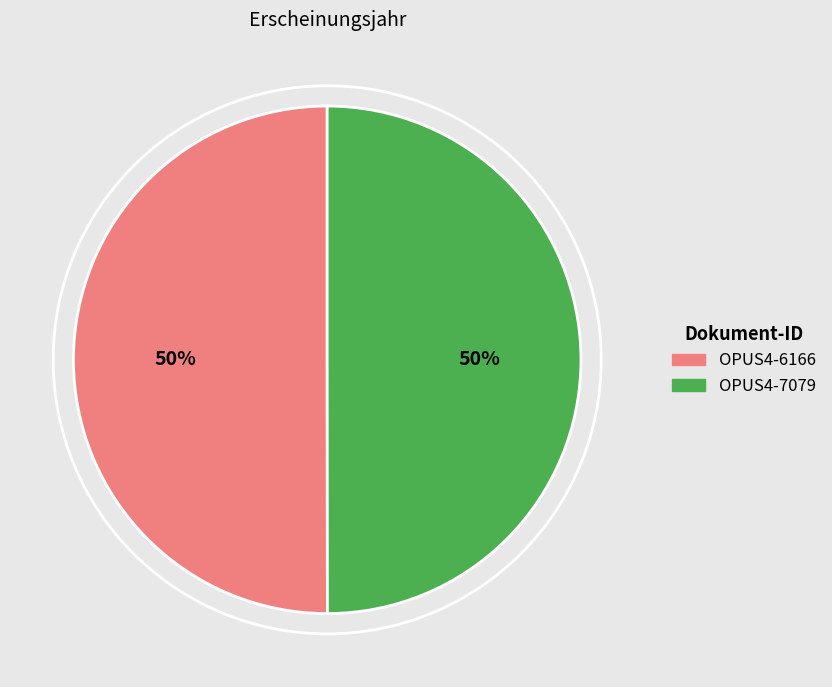

True or false: OPUS4-6166 accounts for 50% of the total.

True